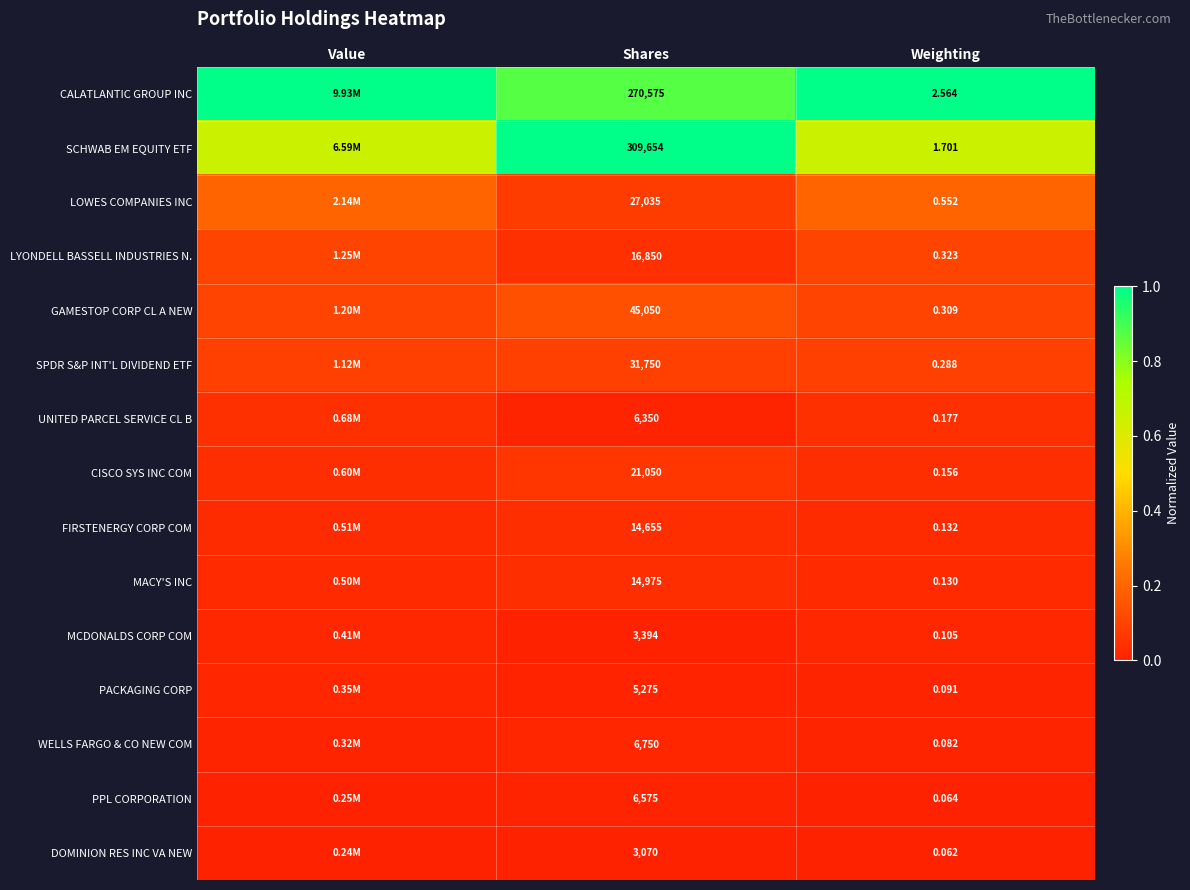

Rank the series at Weighting from lowest to highest value.

DOMINION RES INC VA NEW, PPL CORPORATION, WELLS FARGO & CO NEW COM, PACKAGING CORP, MCDONALDS CORP COM, MACY'S INC, FIRSTENERGY CORP COM, CISCO SYS INC COM, UNITED PARCEL SERVICE CL B, SPDR S&P INT'L DIVIDEND ETF, GAMESTOP CORP CL A NEW, LYONDELL BASSELL INDUSTRIES N., LOWES COMPANIES INC, SCHWAB EM EQUITY ETF, CALATLANTIC GROUP INC